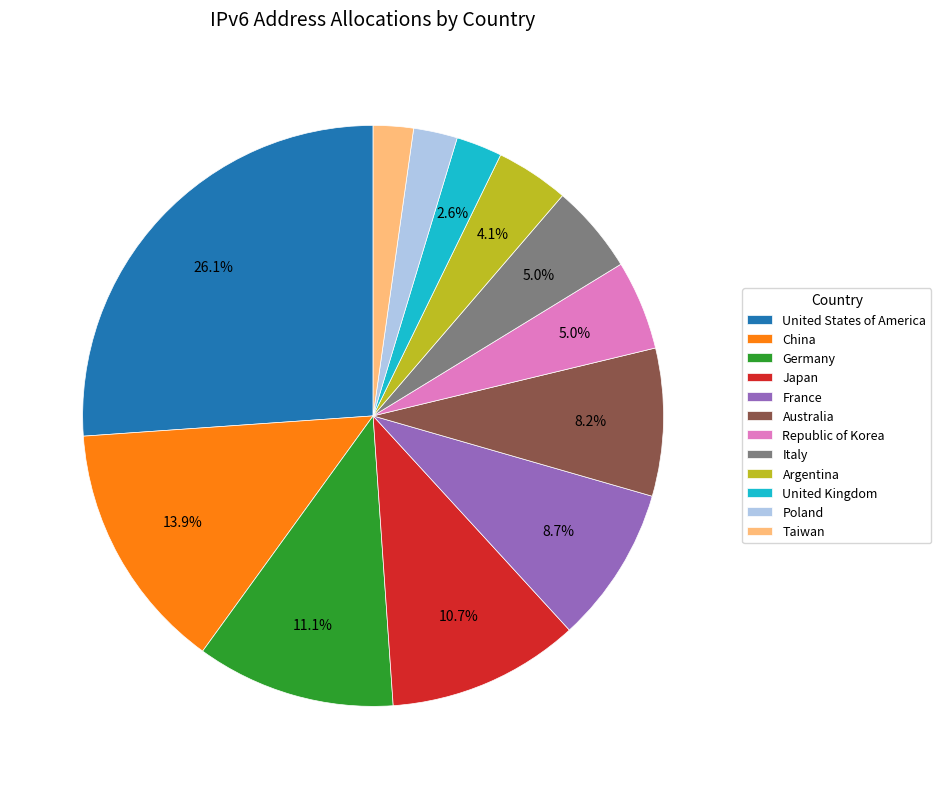

Does Republic of Korea represent more than half of the total?

No